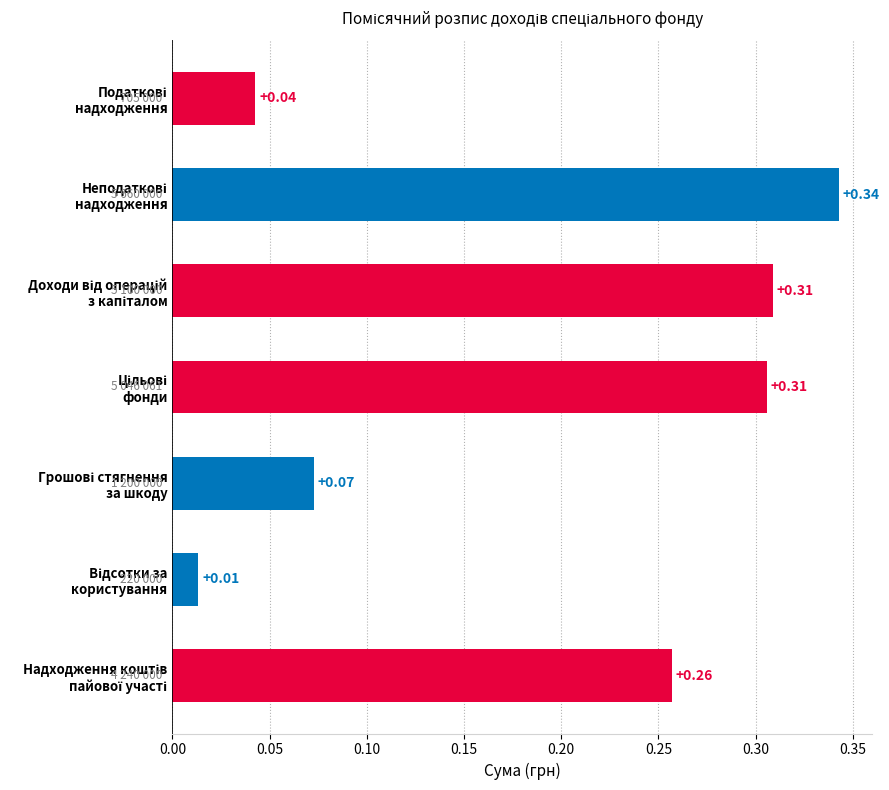

What is the sum of all values?

1.3